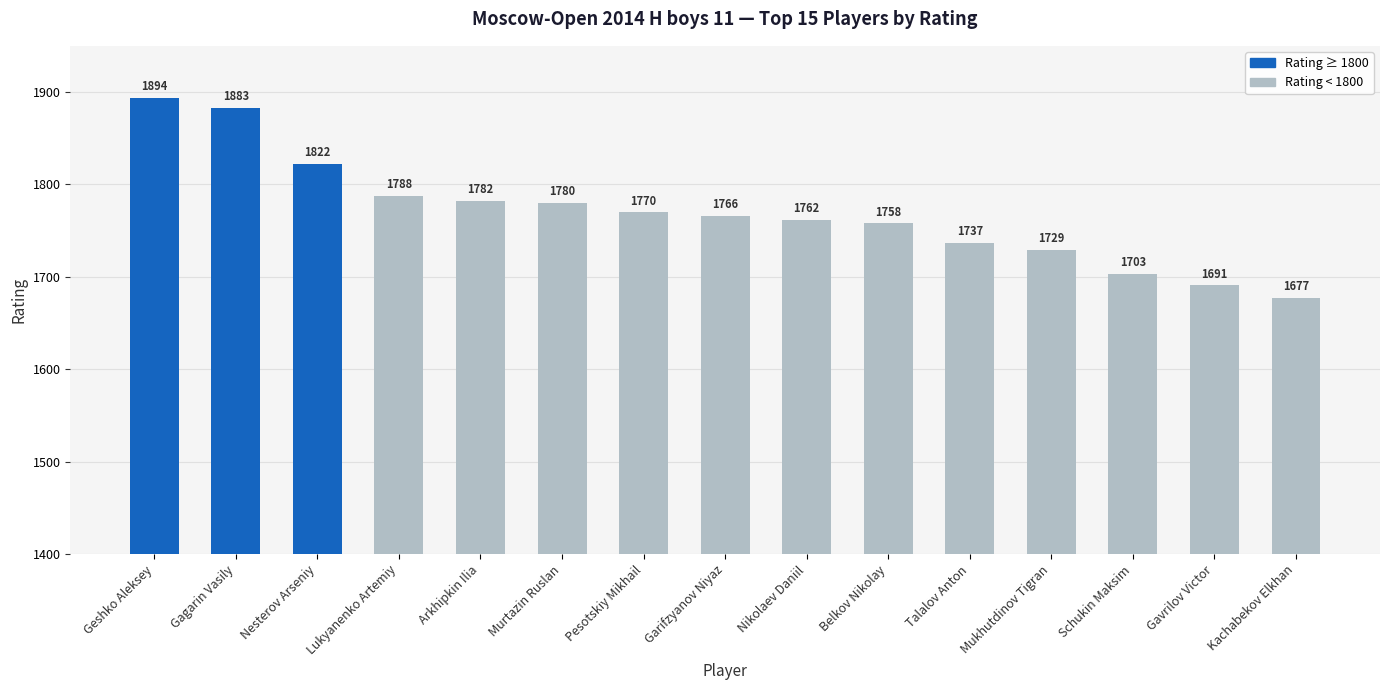

The value at Gagarin Vasily is 874. True or false?

False